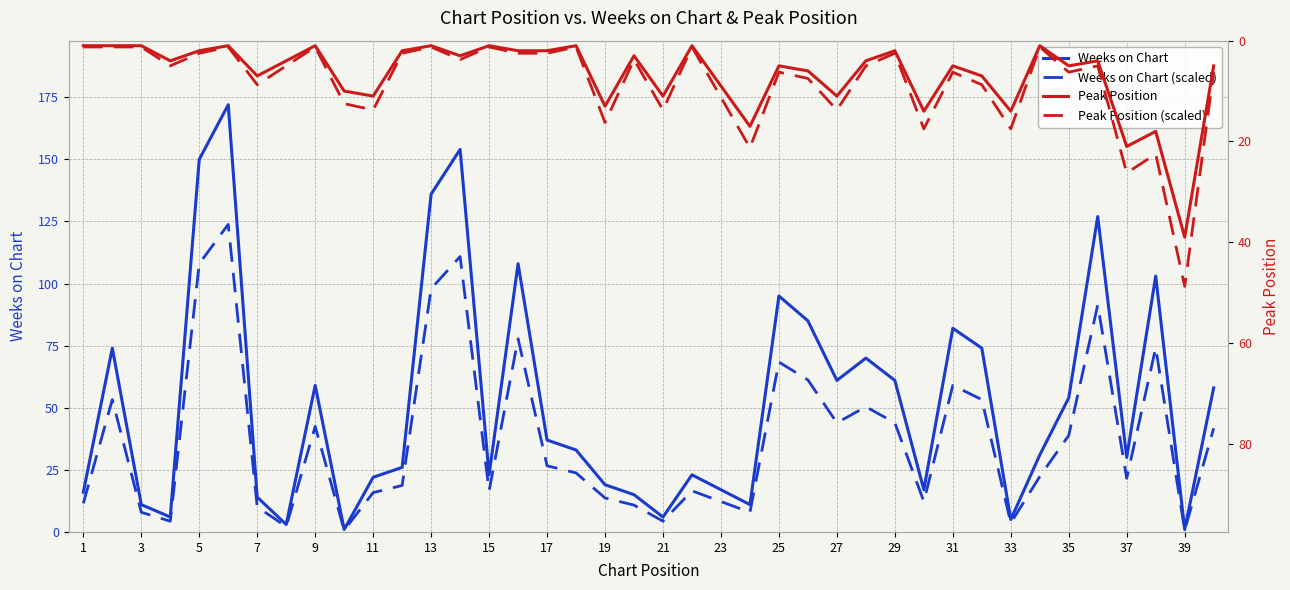

What is the difference between the second highest and second lowest values in the Peak Position (scaled) series?

25.0